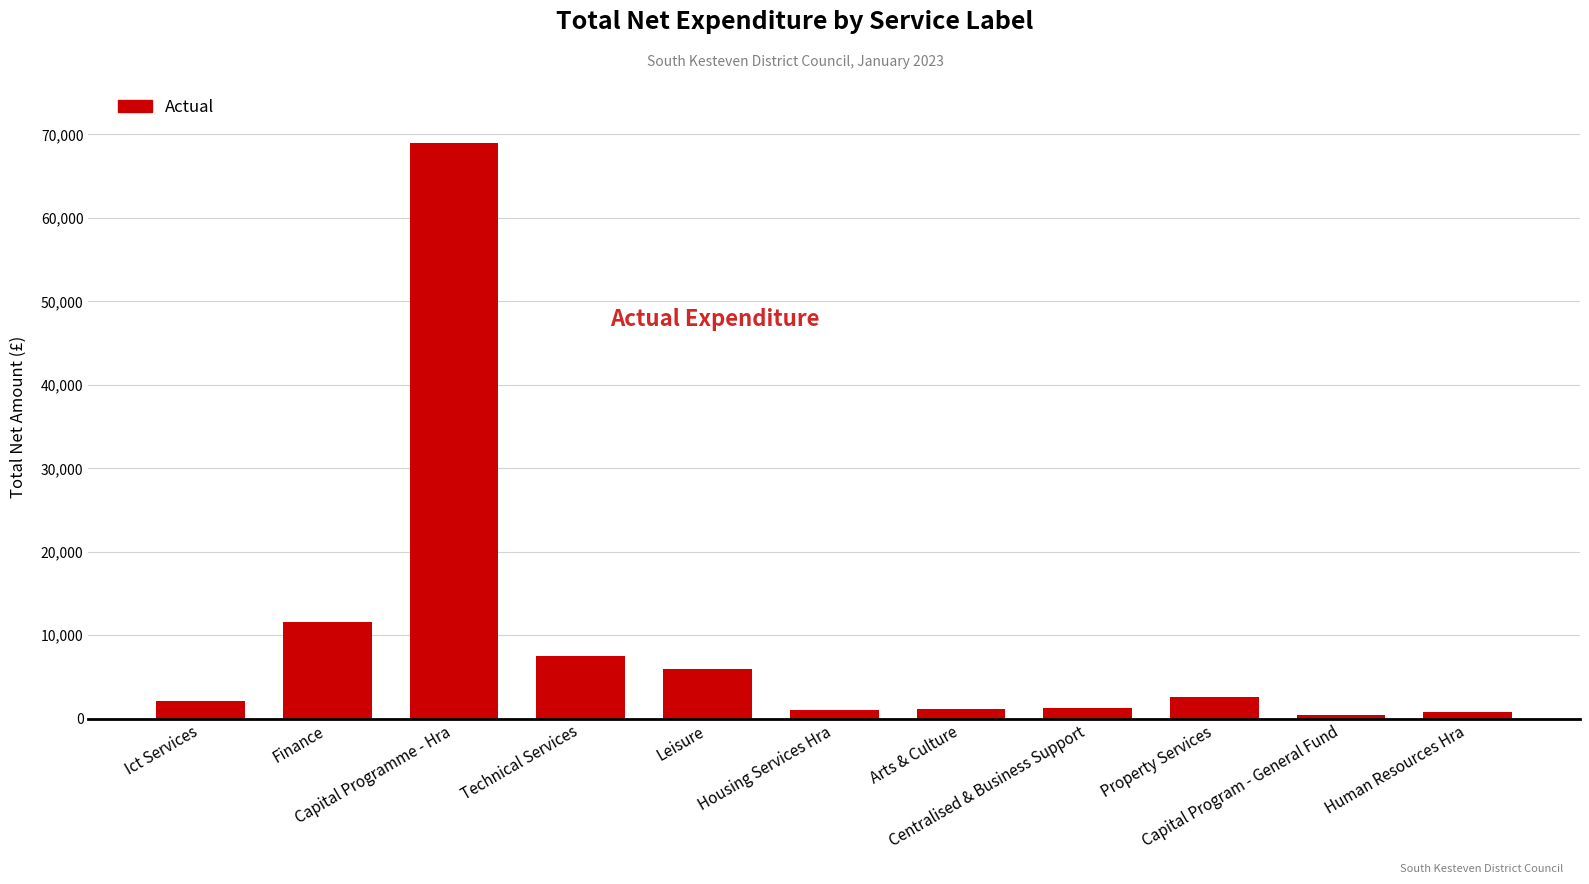

What is the difference between the second highest and second lowest values?

10802.2